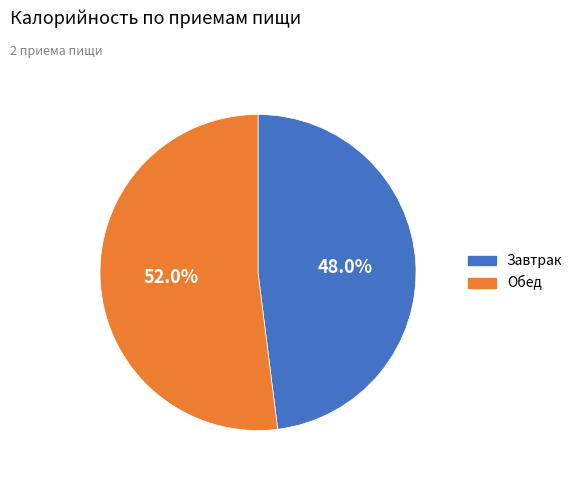

Combined, do Завтрак and Обед account for over 50%?

Yes